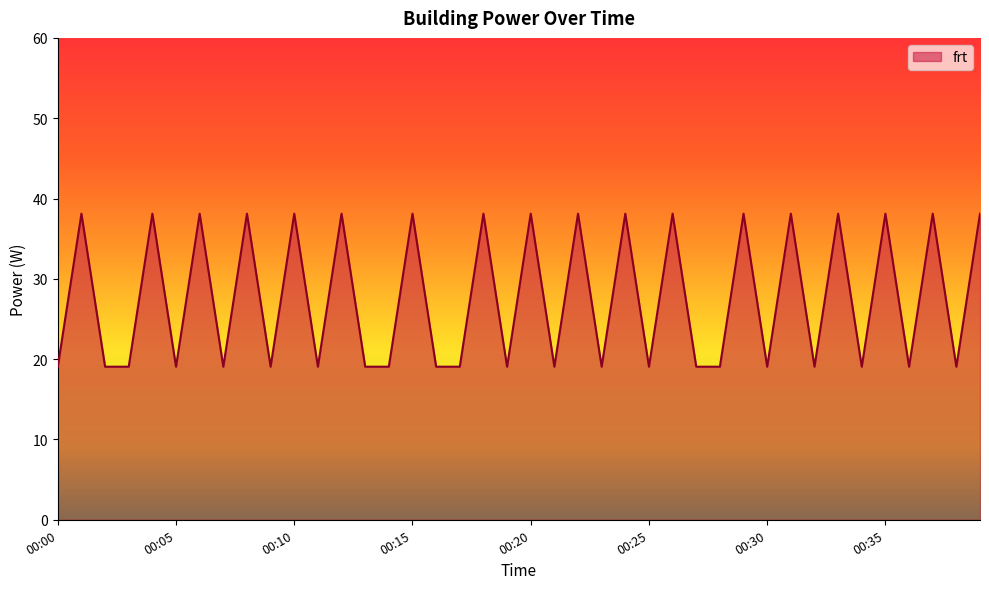

How many series are shown in this chart?

1